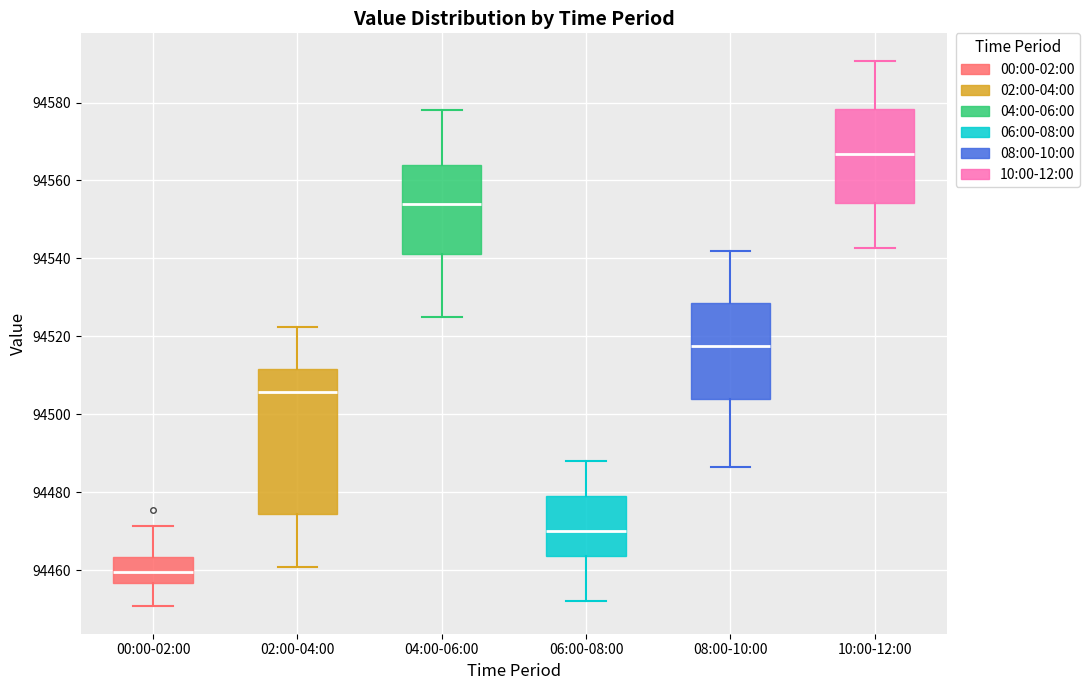

Which box's median line is the lowest?

00:00-02:00